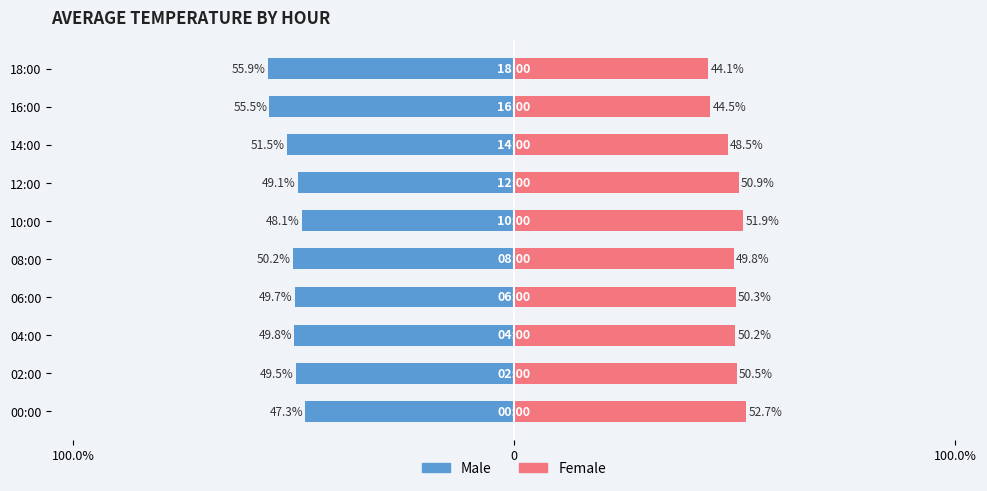

At how many categories does at least one series exceed 25?

10